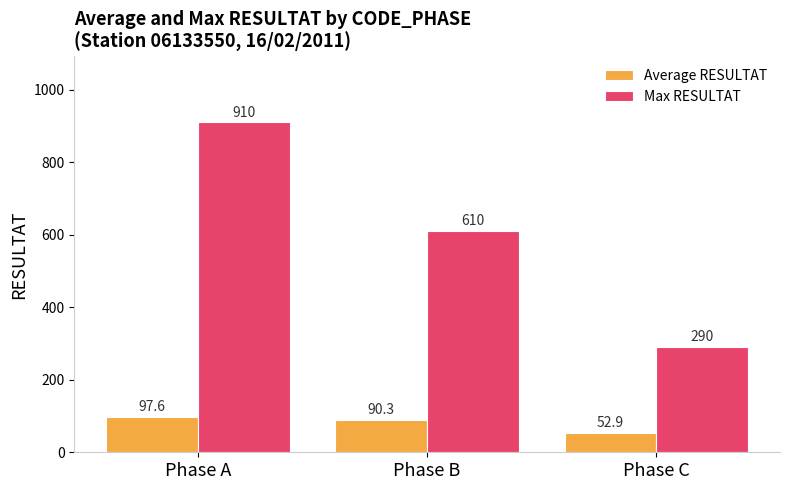

How many groups of bars are there?

3